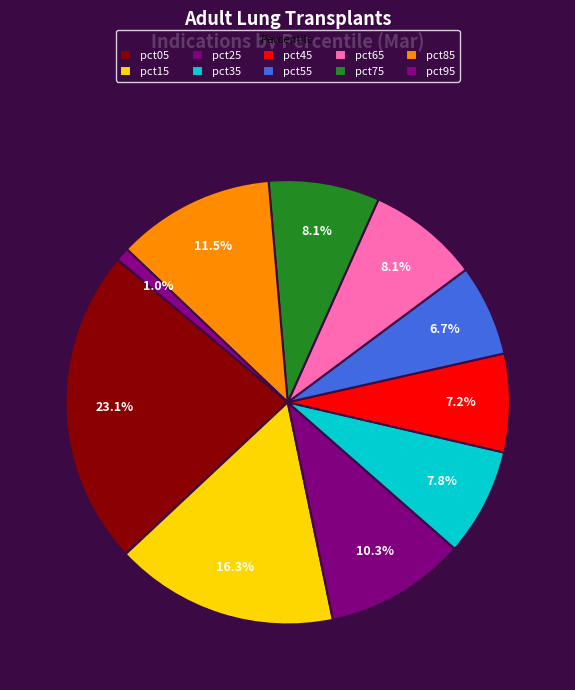

How many slices are in this pie chart?

10